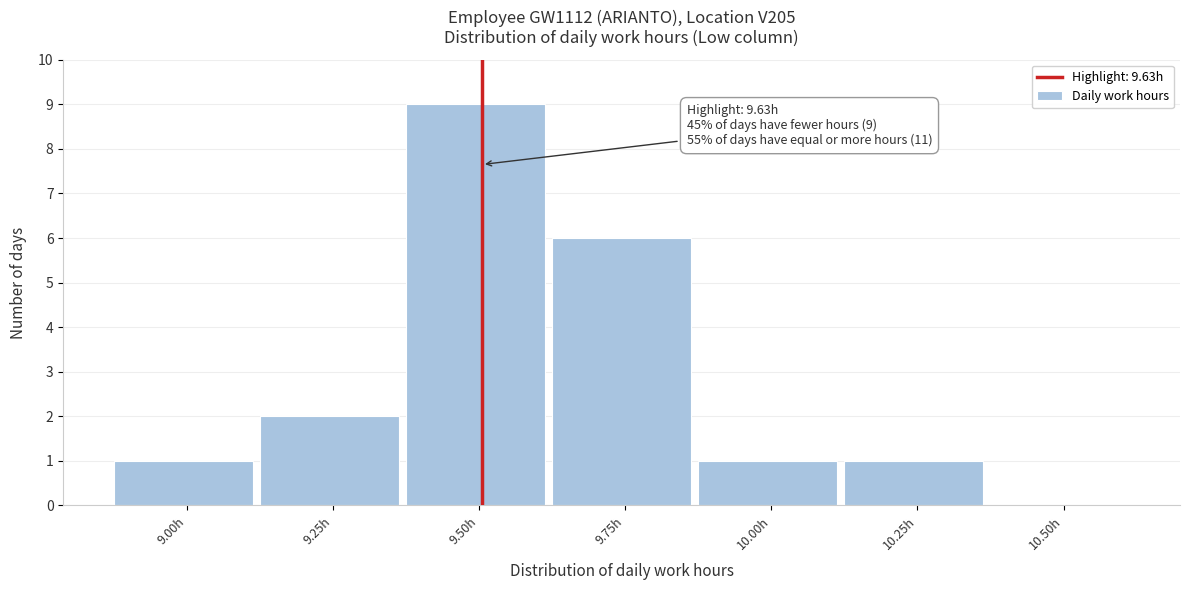

Reading left to right, list all the values displayed in this chart.

9.00h=1	9.25h=2	9.50h=9	9.75h=6	10.00h=1	10.25h=1	10.50h=0